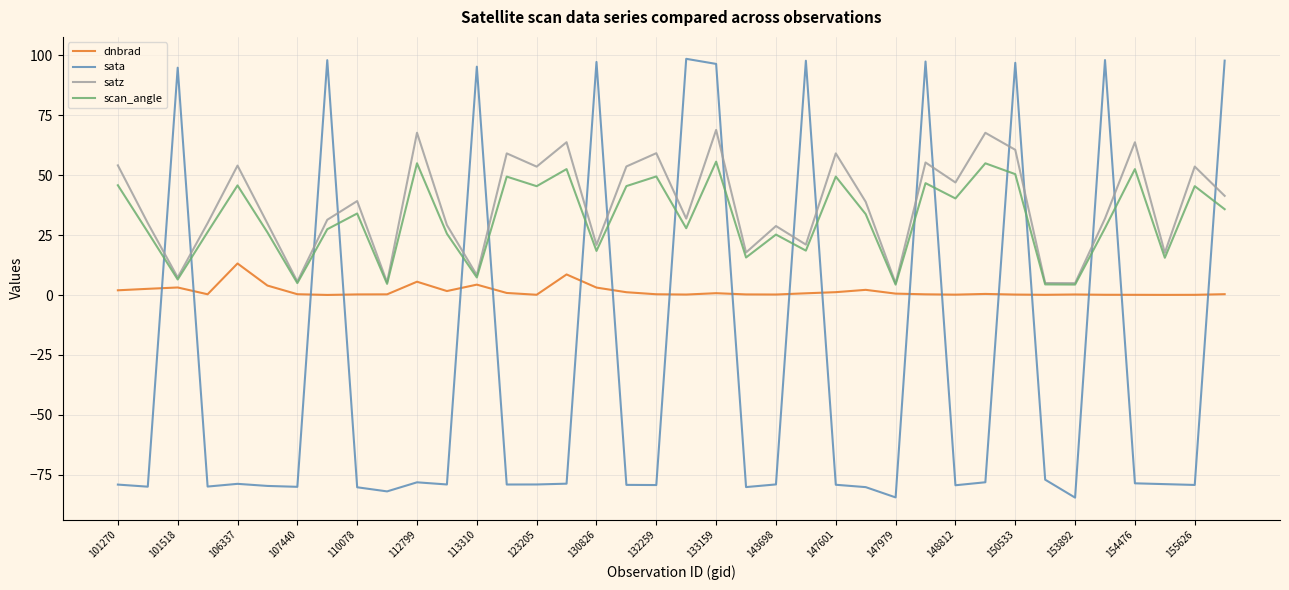

How many times do satz and sata cross each other?

19